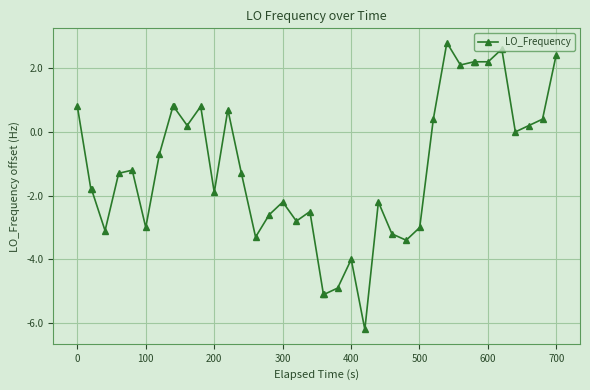

True or false: there are more than 2 points higher than both neighbors.

True